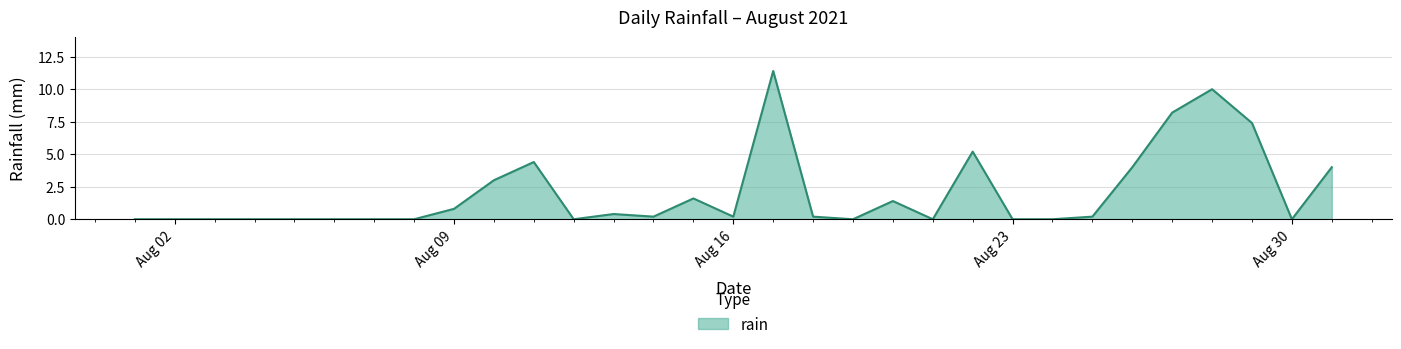

What is the difference between the second highest and minimum values?

10.0